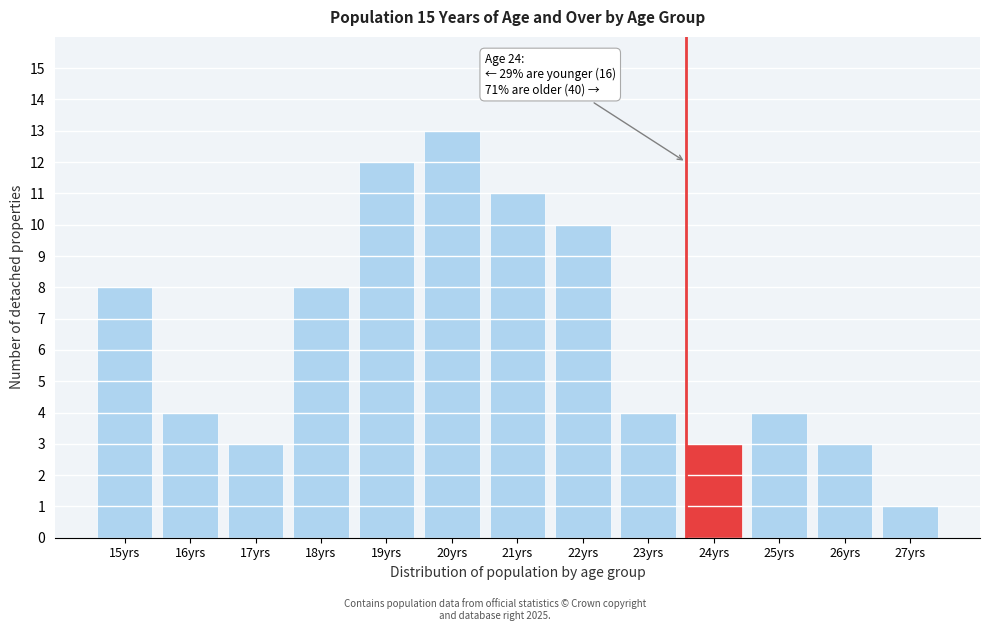

Reading right to left, transcribe all the data shown in this chart.

1	3	4	3	4	10	11	13	12	8	3	4	8